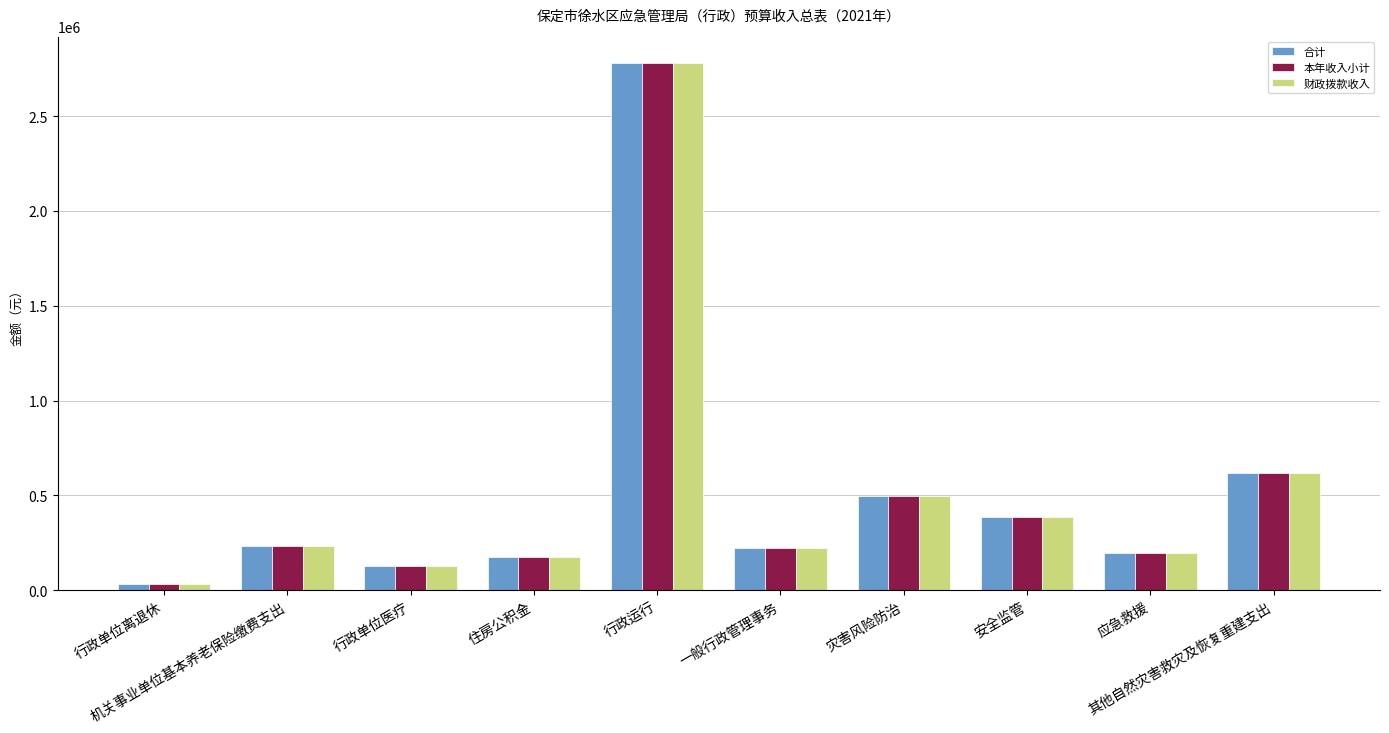

Is it true that 合计 equals 230600 at 机关事业单位基本养老保险缴费支出?

True